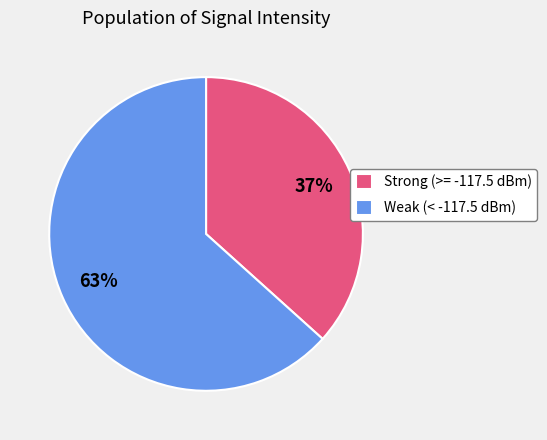

What percentage is the Strong (>= -117.5 dBm) slice, to the nearest percent?

37%